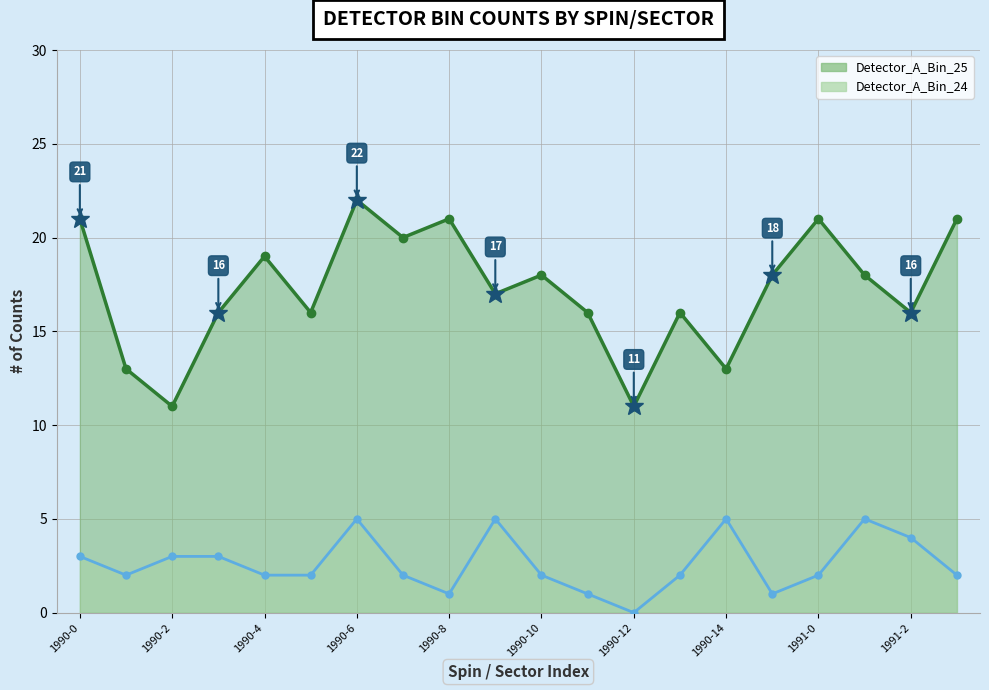

At which category does Detector_A_Bin_25 reach its first local valley?

1990-2